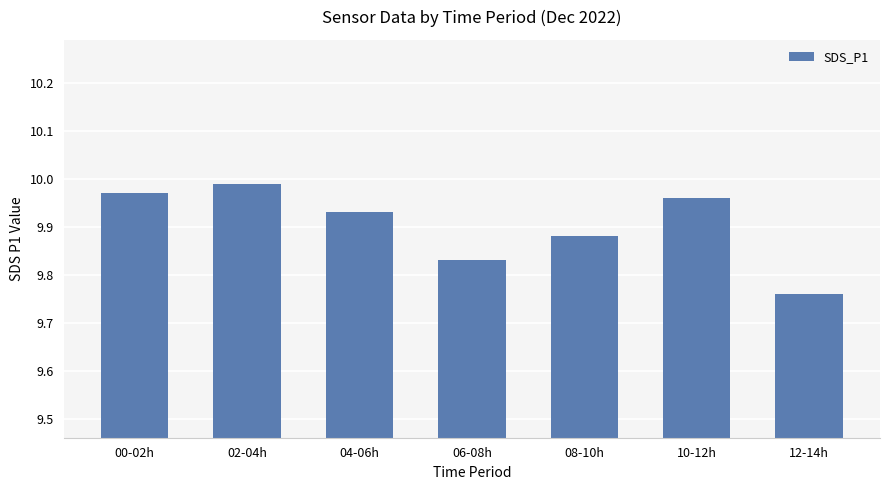

Is it true that the value at 00-02h is 3.5?

False